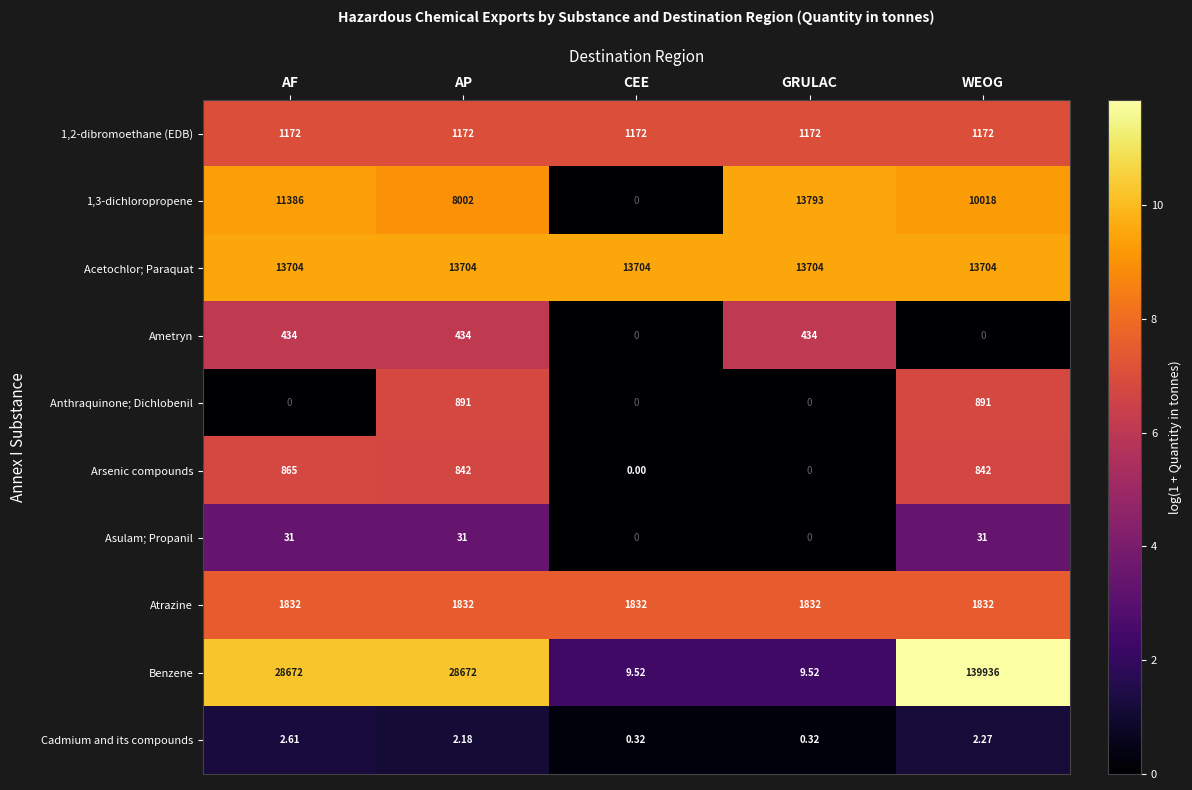

How many categories are shown in the chart?

5